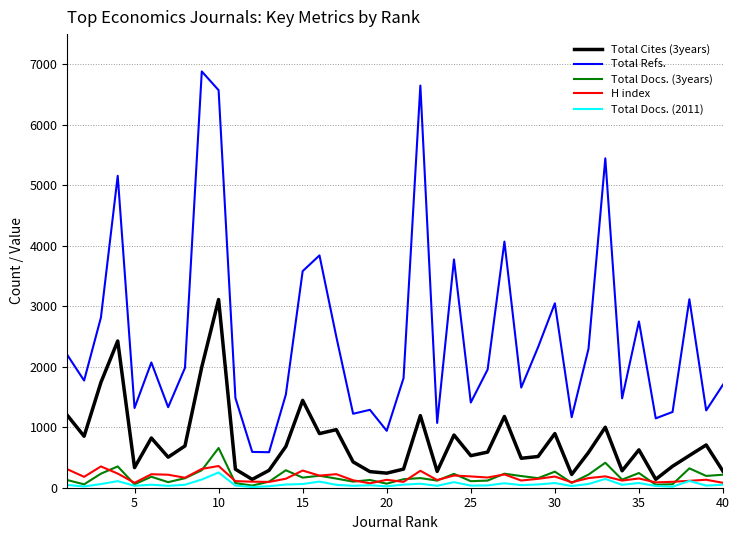

What is the greatest value displayed?

6883